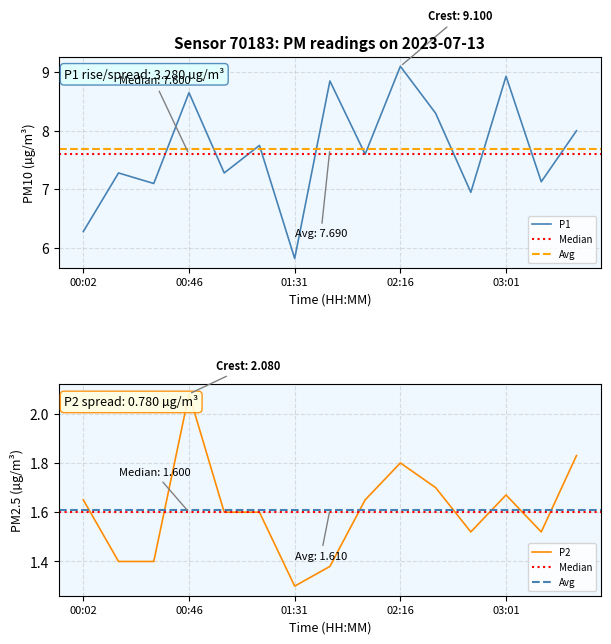

Does the chart display data point markers on the line(s)?

No